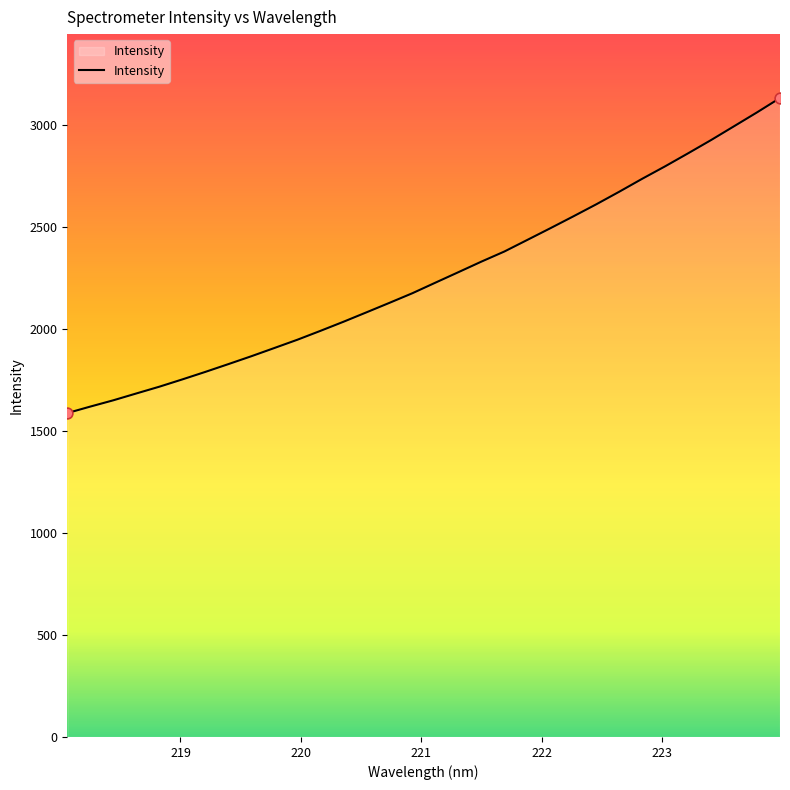

What is the greatest value displayed?

3134.5